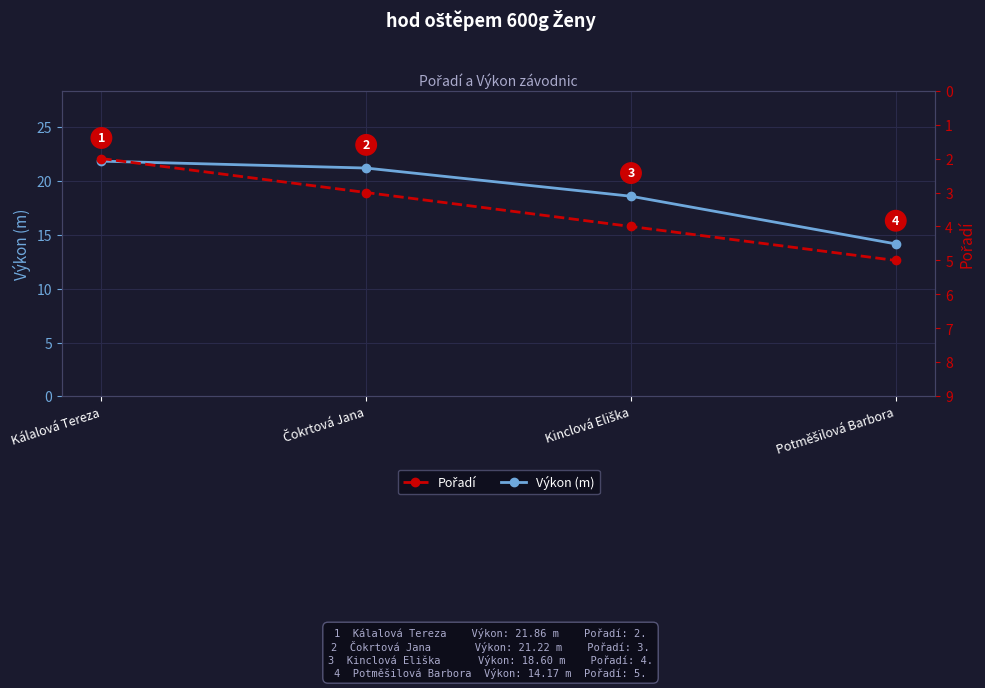

How many lines are shown in the chart?

2